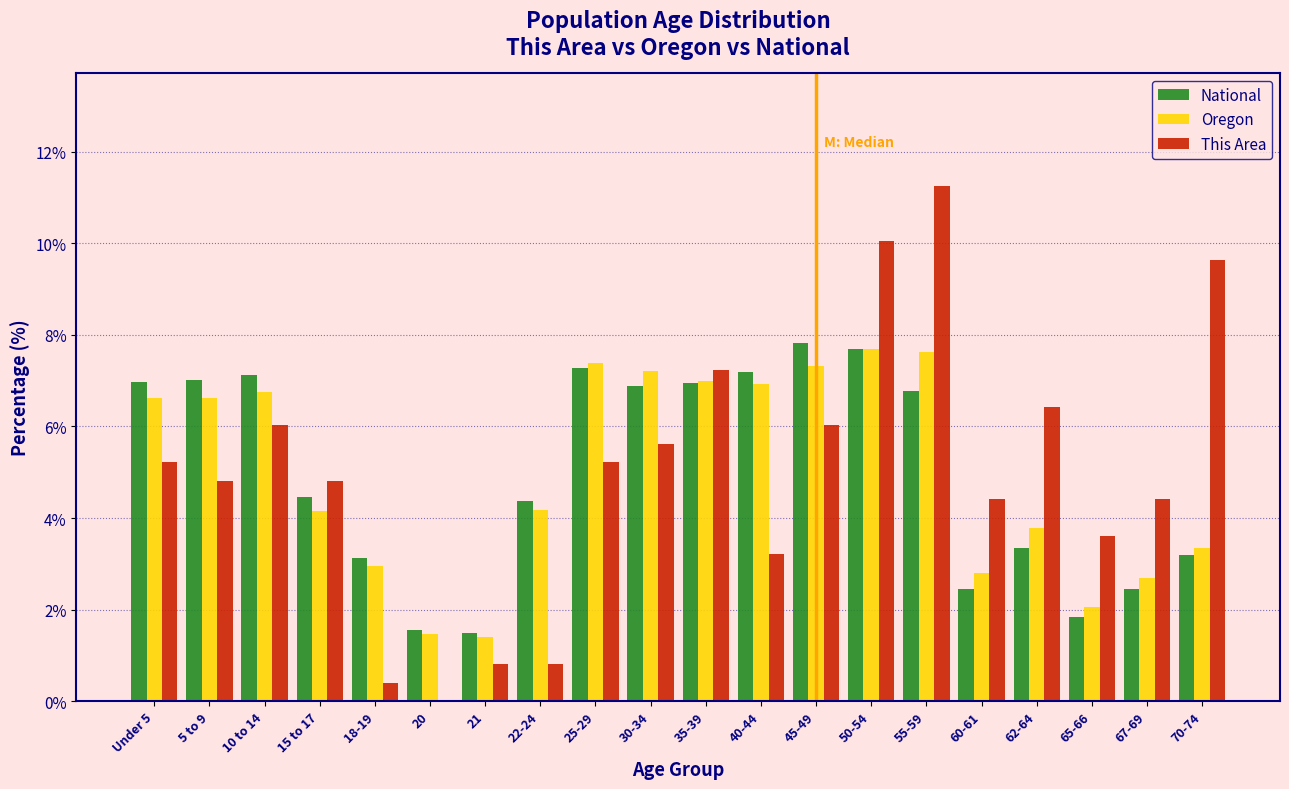

Is the value of Oregon at 25-29 greater than the value of National at 65-66?

Yes